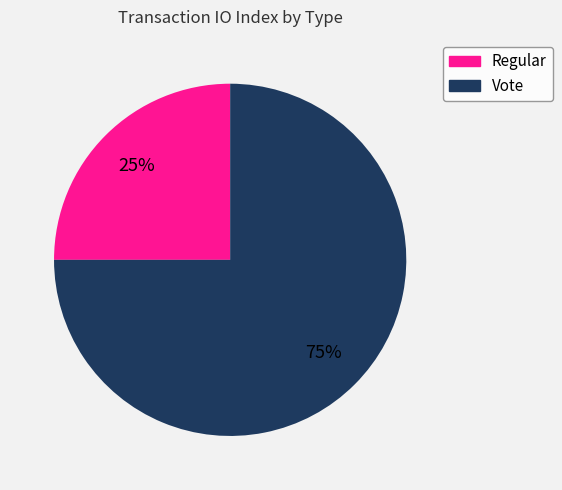

Count the number of slices in the pie.

2